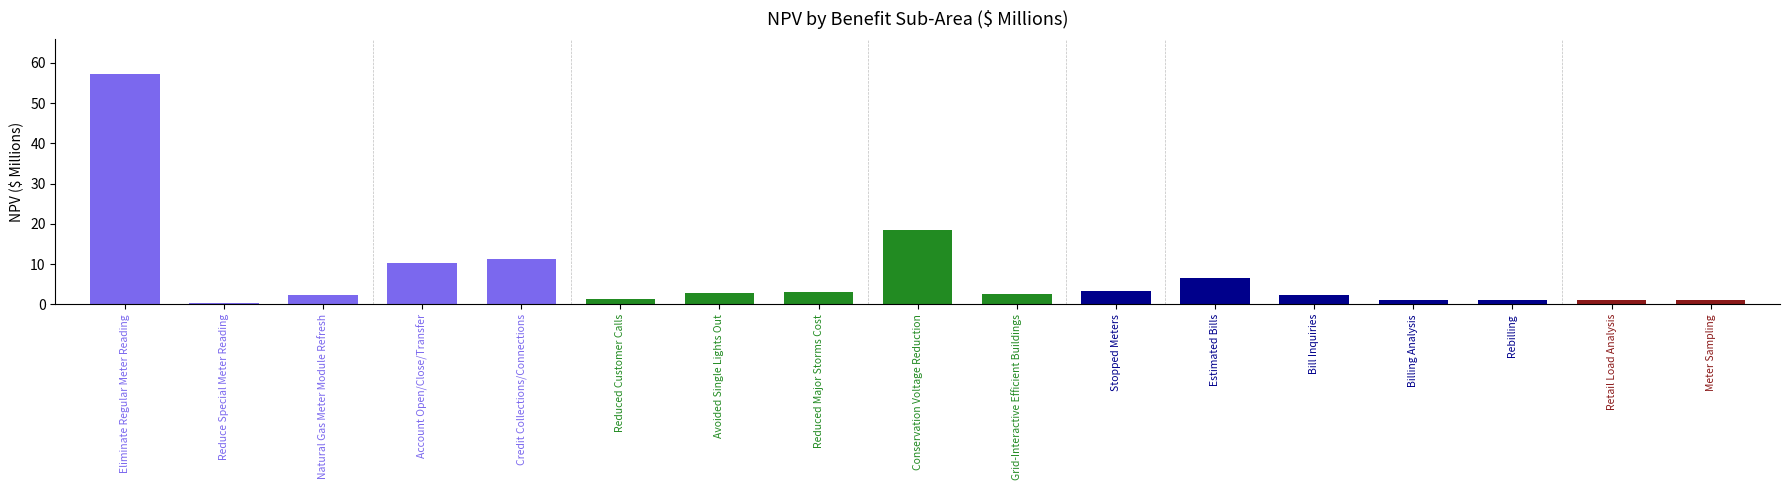

Where is the data nearest to the value 28?

Conservation Voltage Reduction